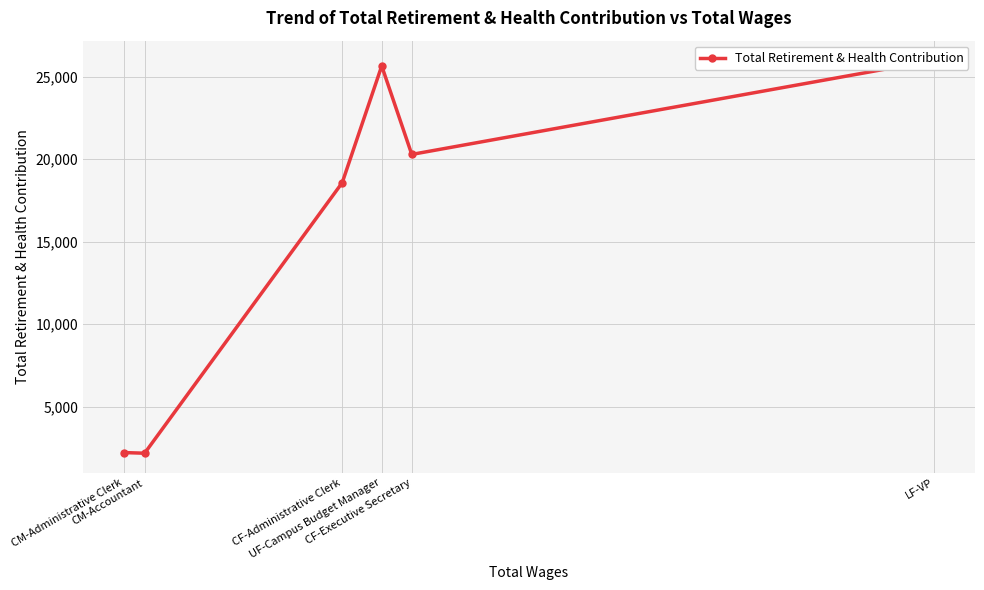

Which category has the lowest value across all series?

CM-Accountant